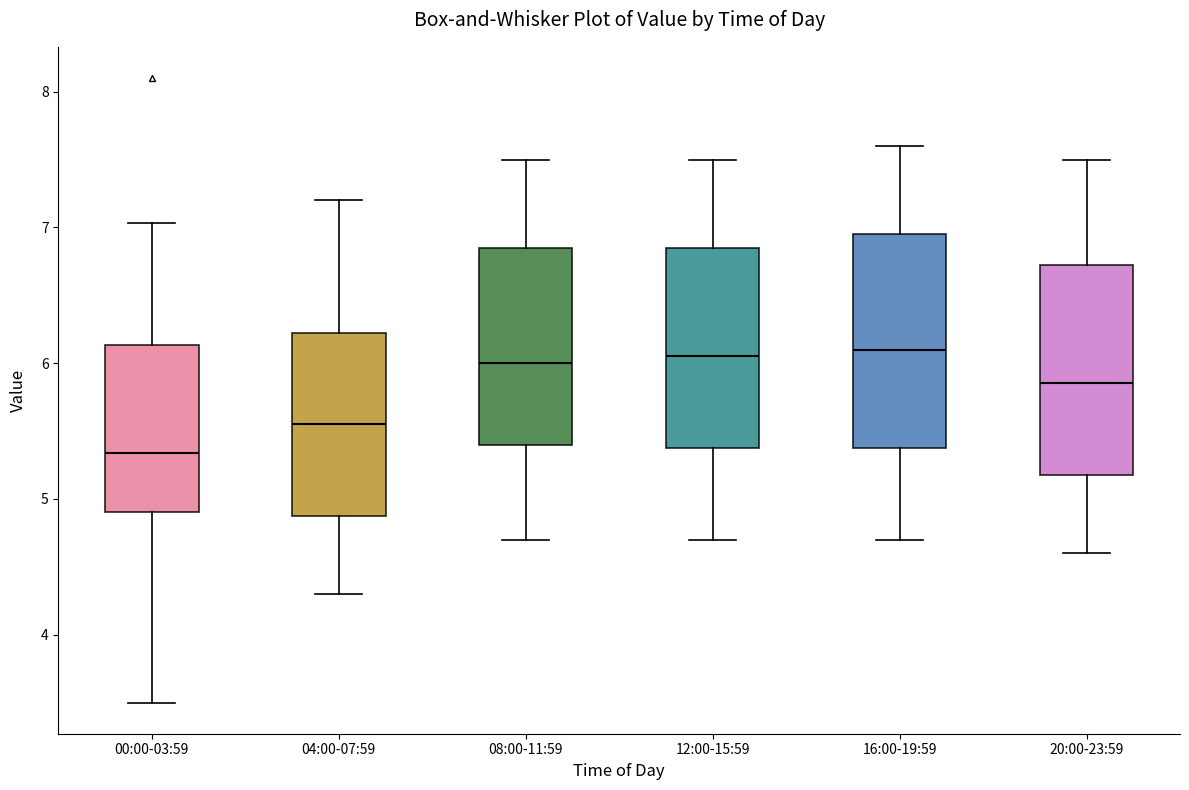

Where does the median line of the box for 20:00-23:59 sit on the y-axis? The values are not printed on the chart, so give them approximately, as read against the axis.

5.9